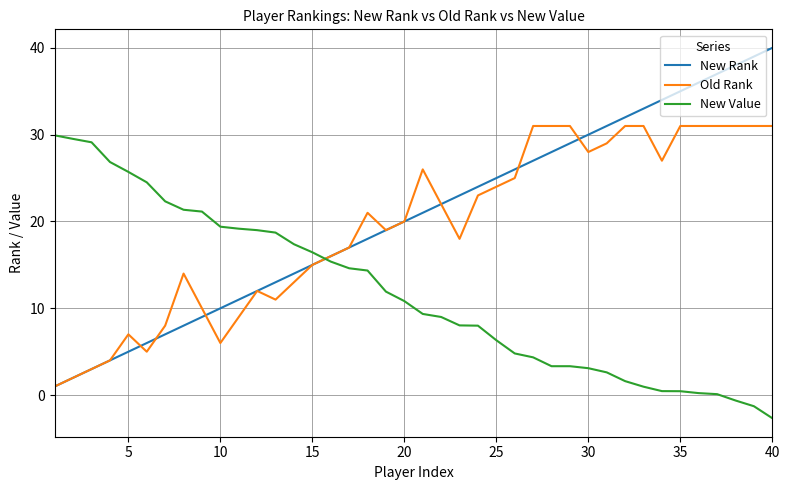

What is the maximum value for Old Rank?

31.0